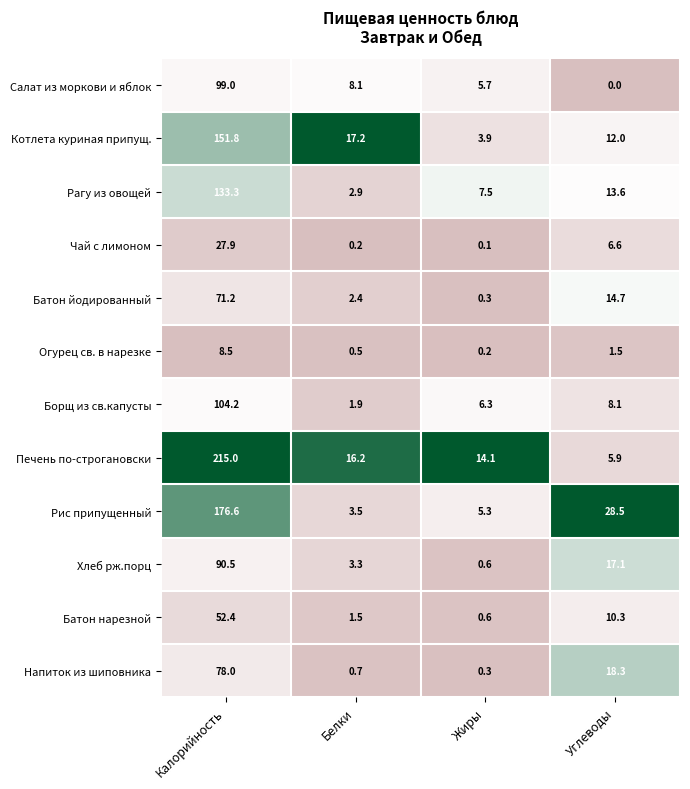

Which series has the largest range (max minus min)?

Печень по-строгановски